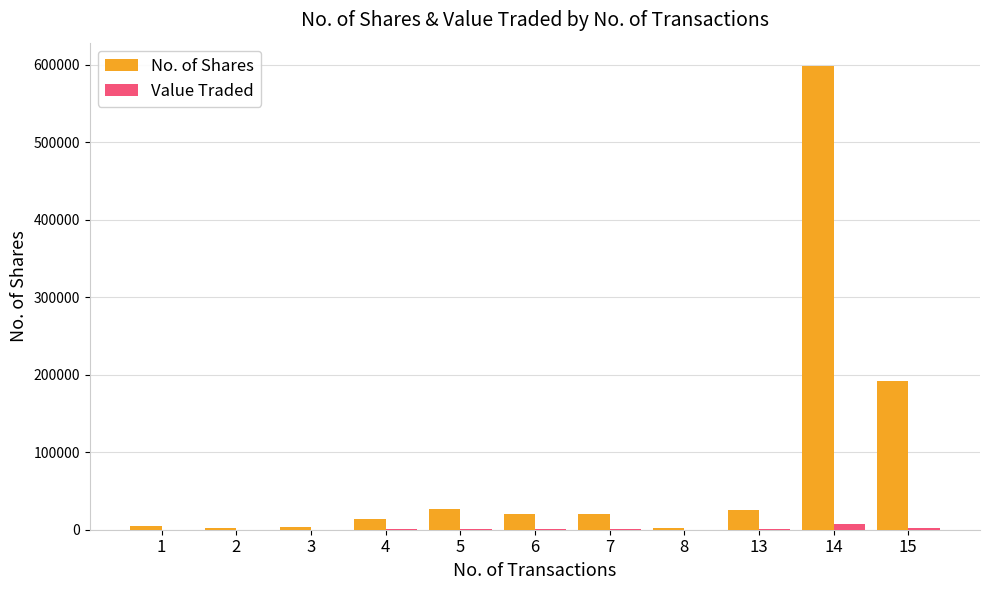

The No. of Shares series shows 2900 at 3. True or false?

True